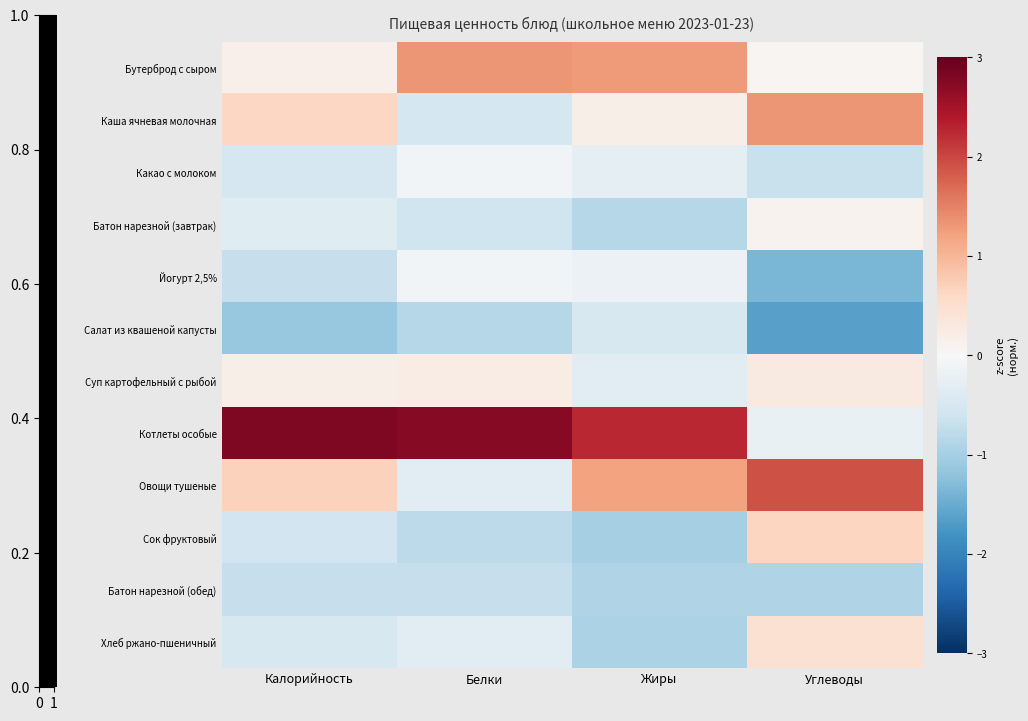

At which category is the sum across all series the highest?

Жиры